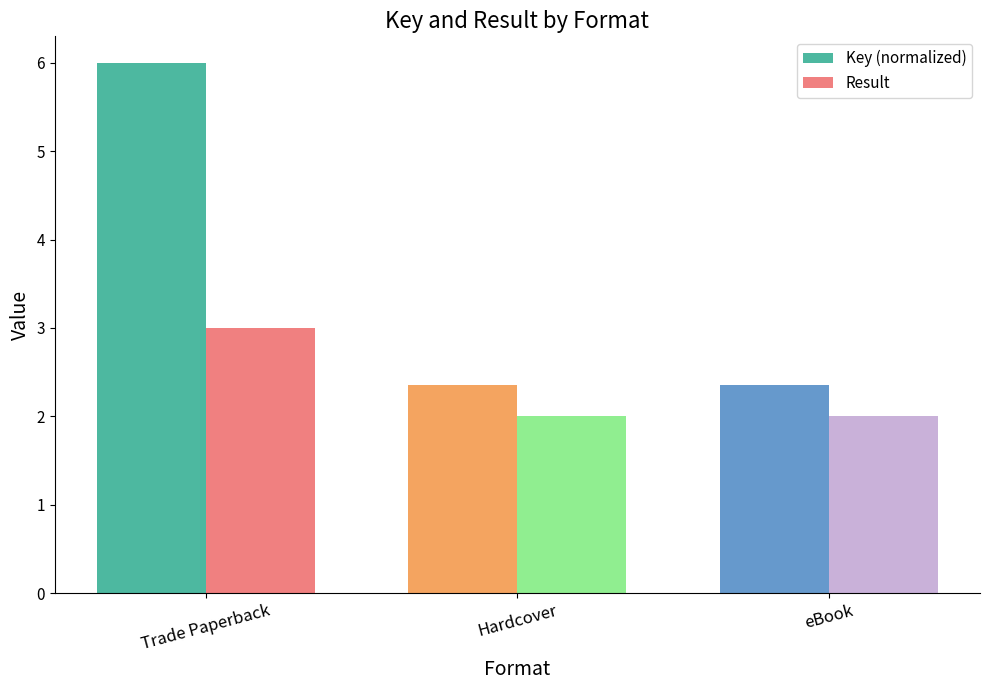

What is the lowest value of the Key (normalized) series?

2.4